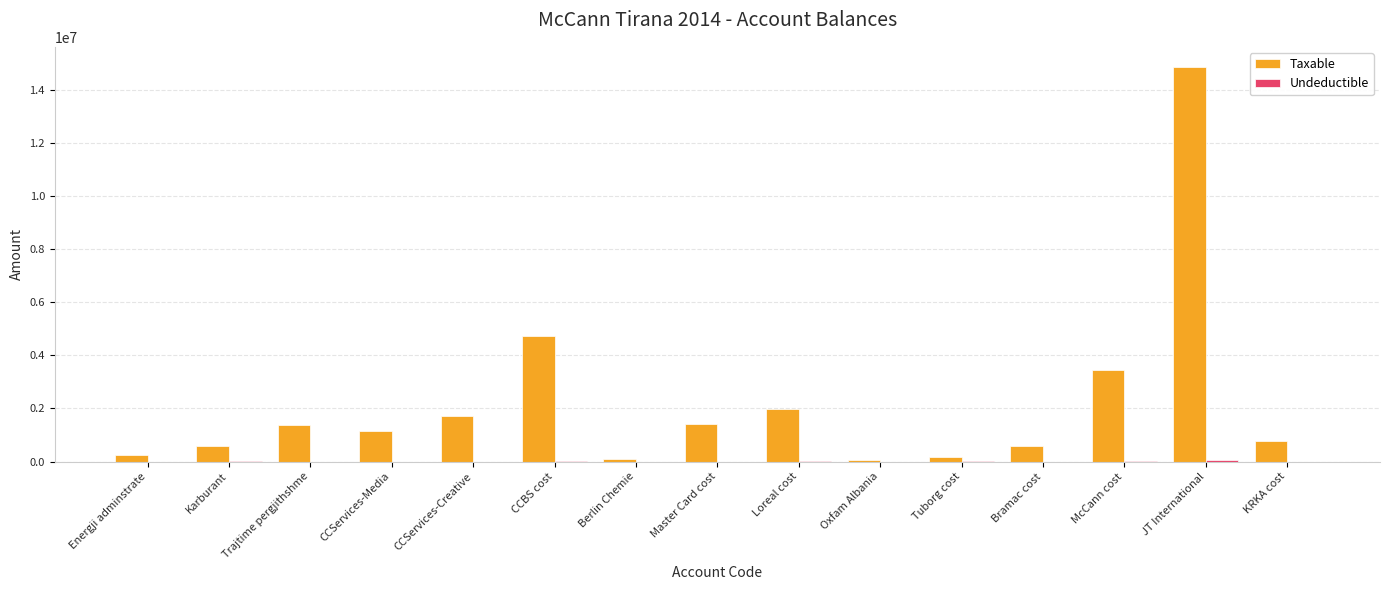

Count the number of data series in this chart.

2